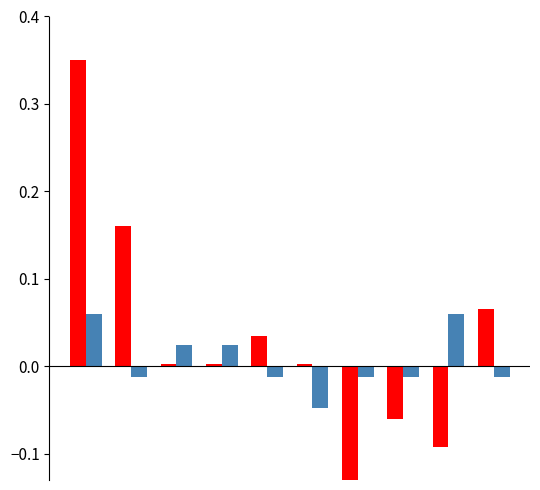

The MP-1 (dev) series shows 0.0 at 3. True or false?

False